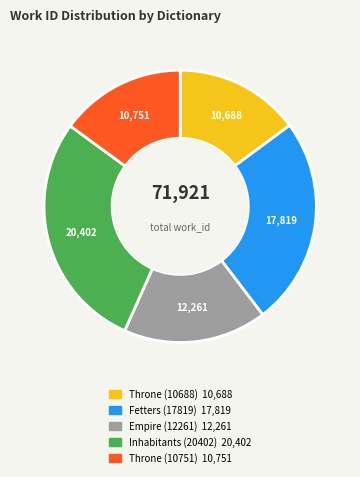

Is there any slice that represents more than half of the pie?

No